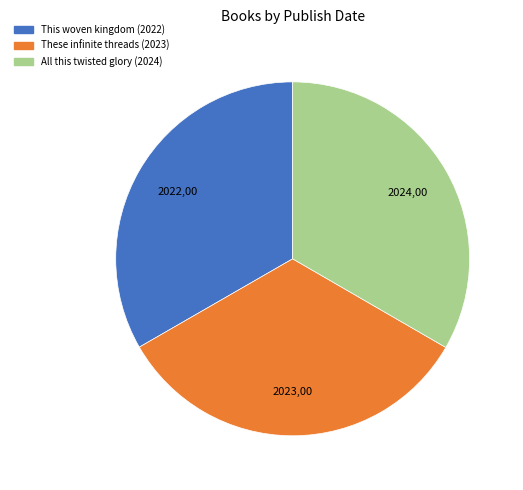

Do All this twisted glory (2024) and This woven kingdom (2022) together represent more than half of the pie?

Yes